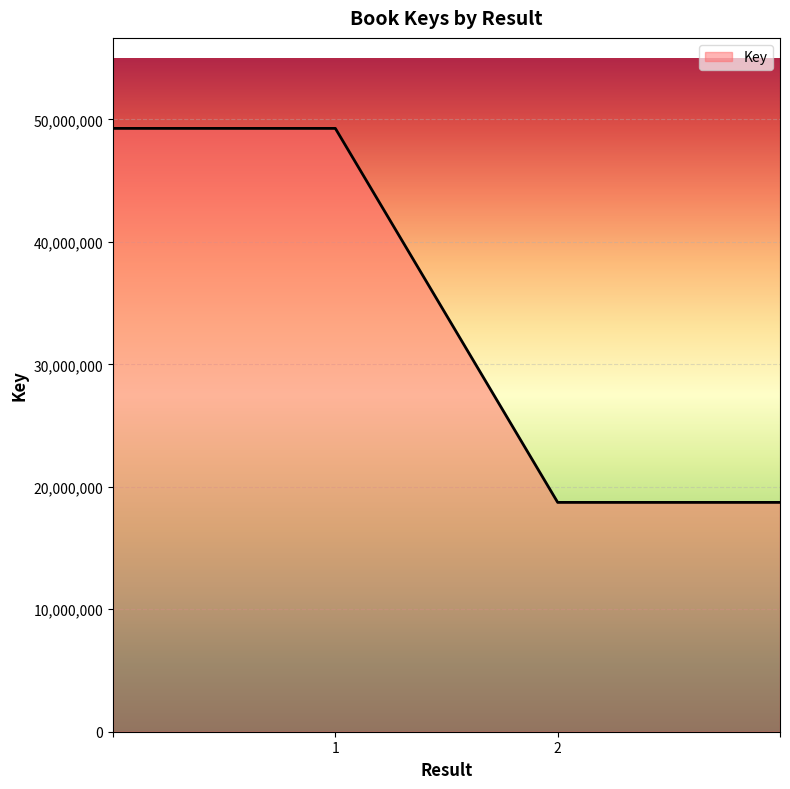

What is the difference between the maximum and minimum values?

30536859